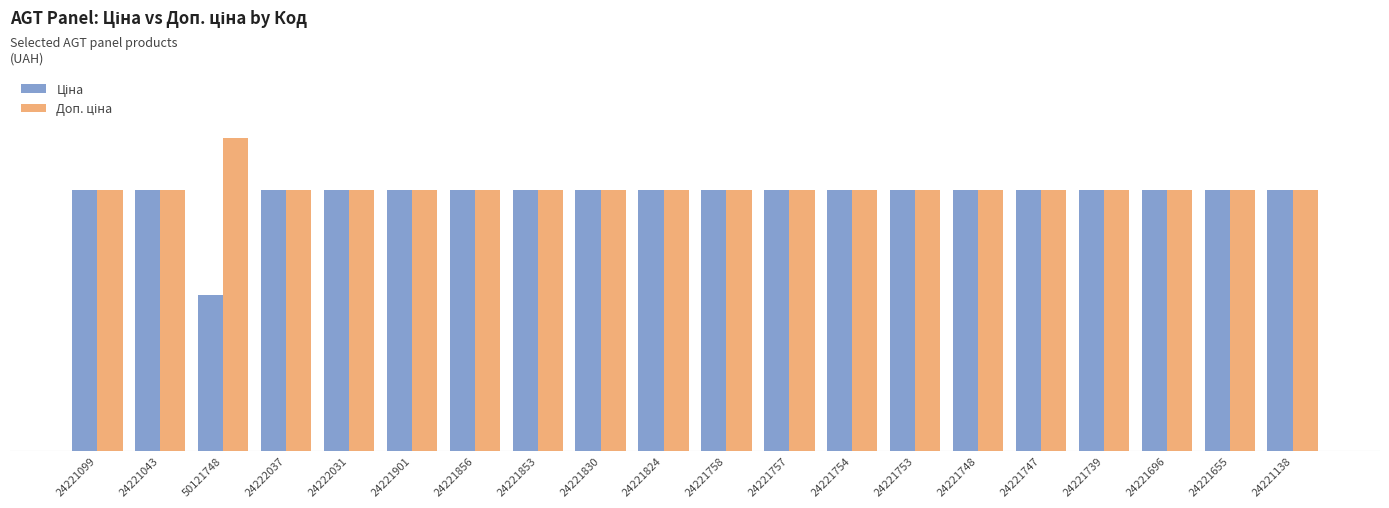

Does the chart contain stacked bars?

No